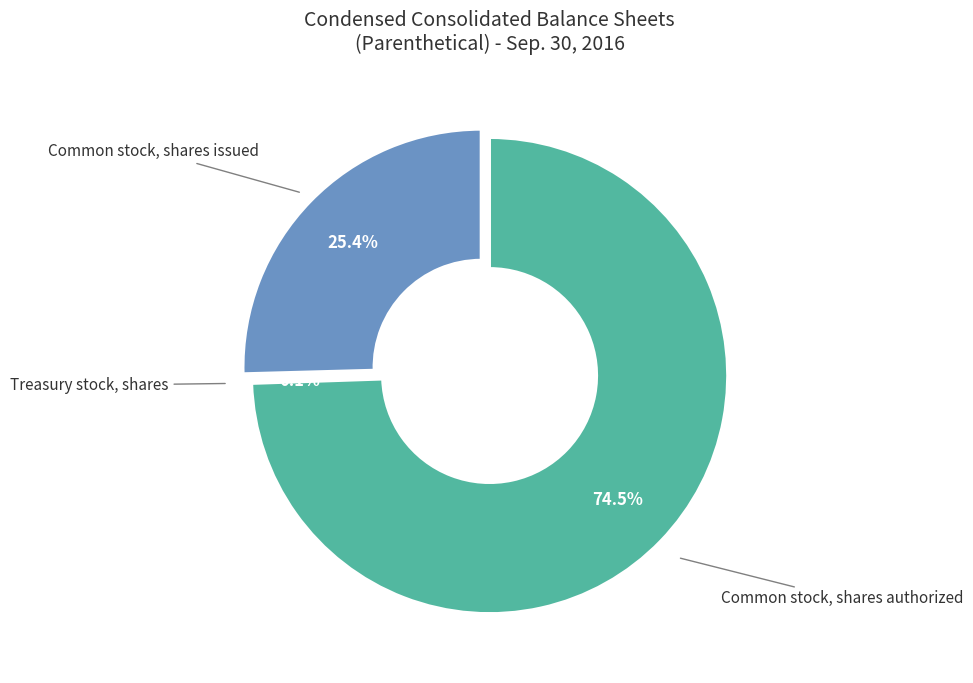

True or false: Common stock, shares issued accounts for 25% of the total.

True